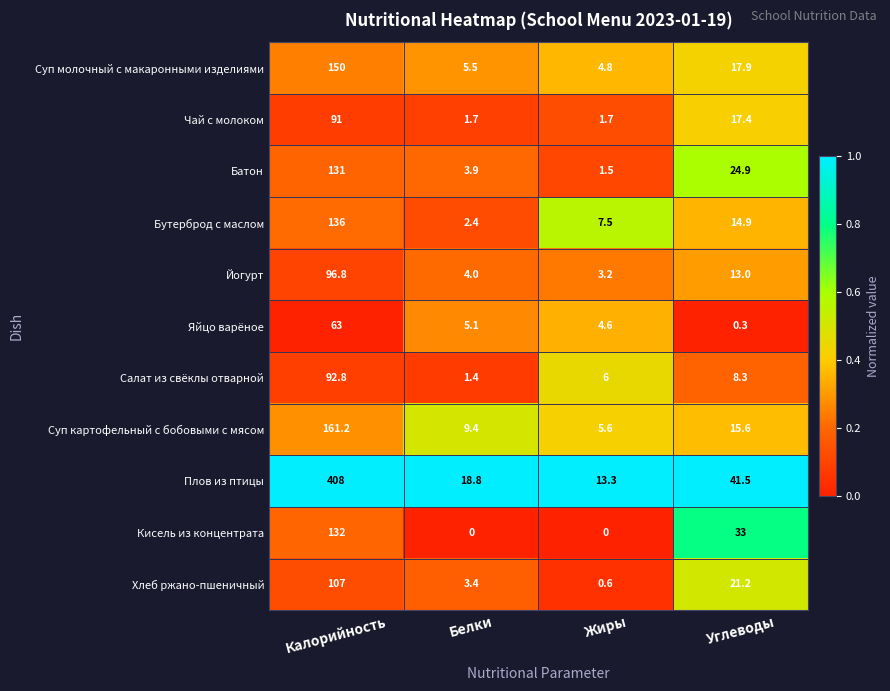

What is the total value across all series at Жиры?

48.8